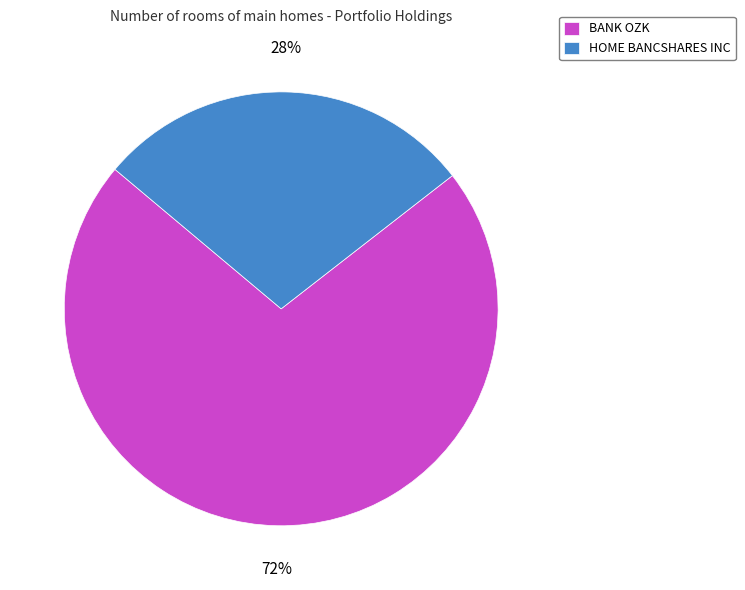

True or false: HOME BANCSHARES INC accounts for 14% of the total.

False